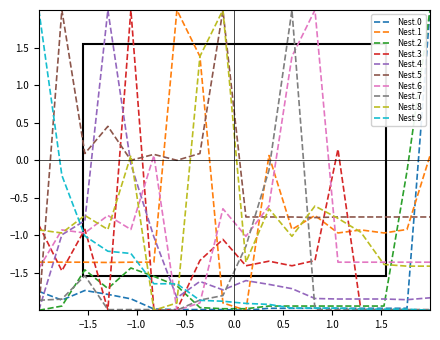

True or false: Nest.3 and Nest.4 cross at least once.

True